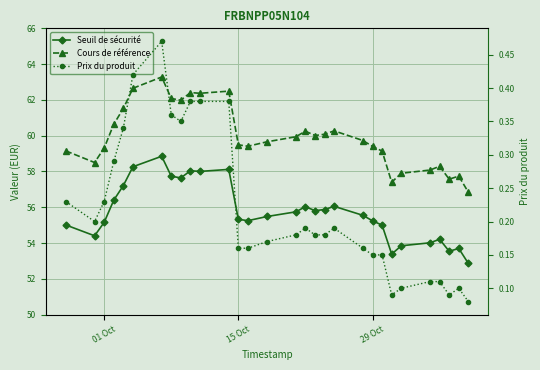

True or false: Cours de référence and Prix du produit cross at least once.

False